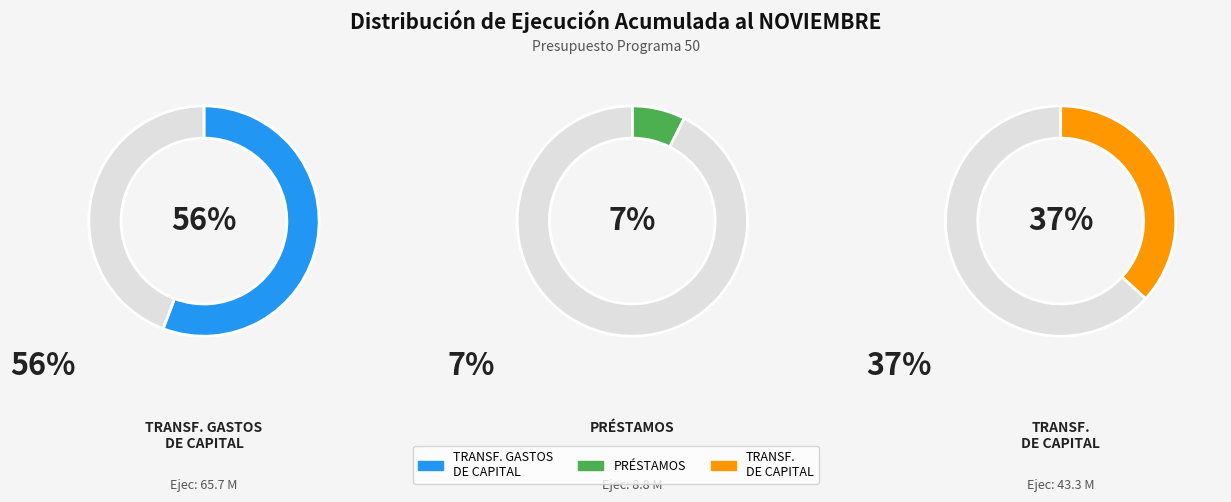

What is the majority slice?

TRANSFERENCIAS PARA GASTOS DE CAPITAL